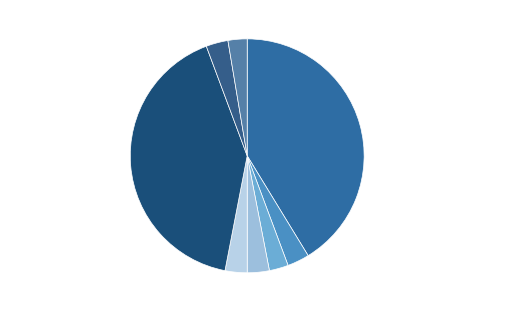

Does Плов из птицы (Обед) represent more than half of the total?

No